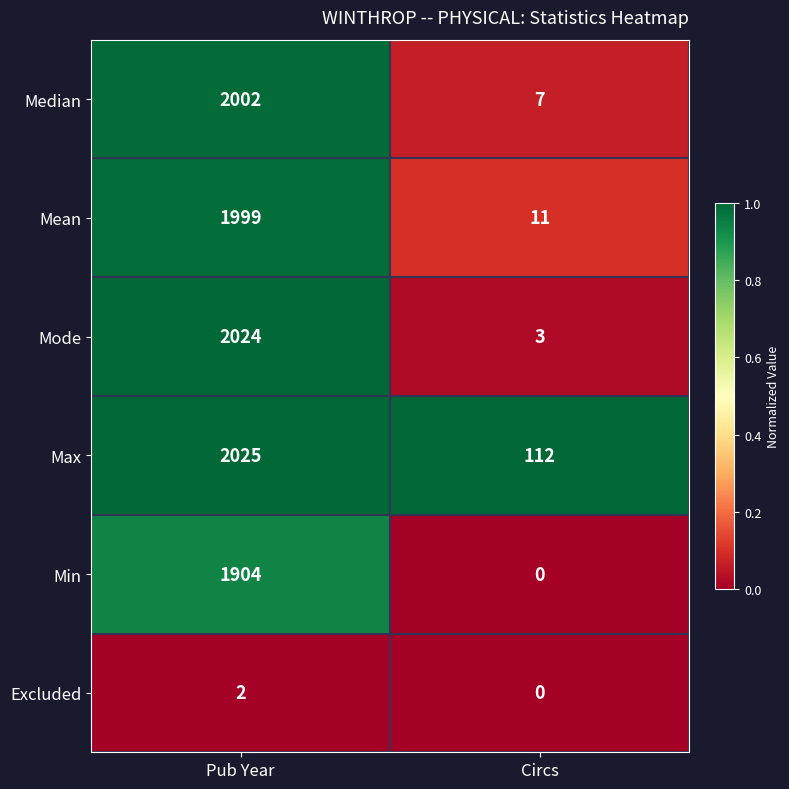

At Pub Year, list the series in order from smallest to largest.

Excluded, Min, Mean, Median, Mode, Max